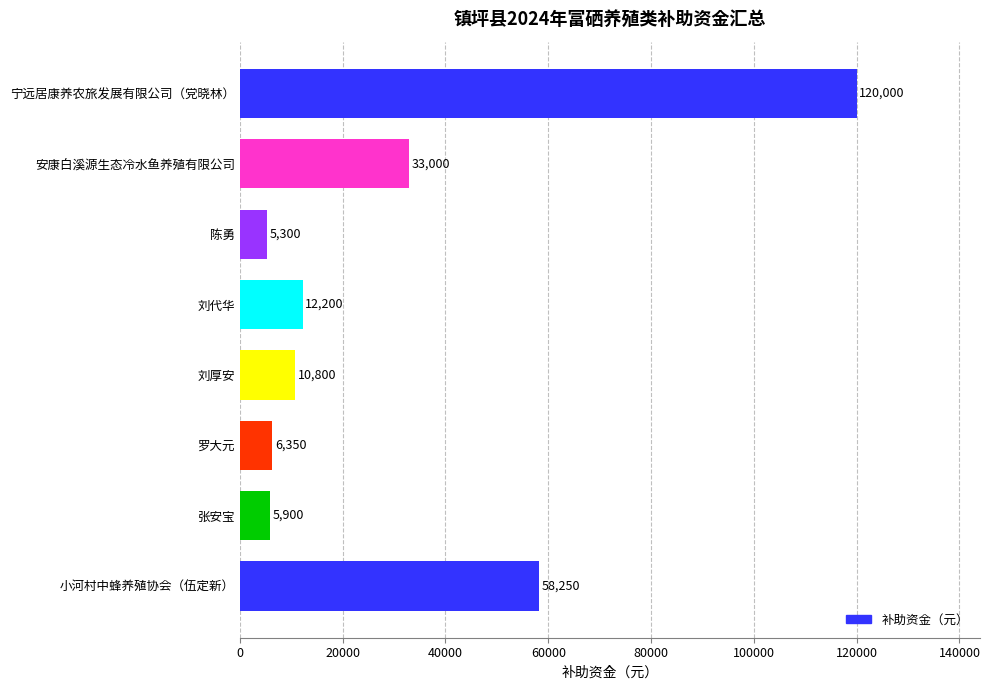

Reading bottom to top, transcribe all the data shown in this chart.

58250	5900	6350	10800	12200	5300	33000	120000